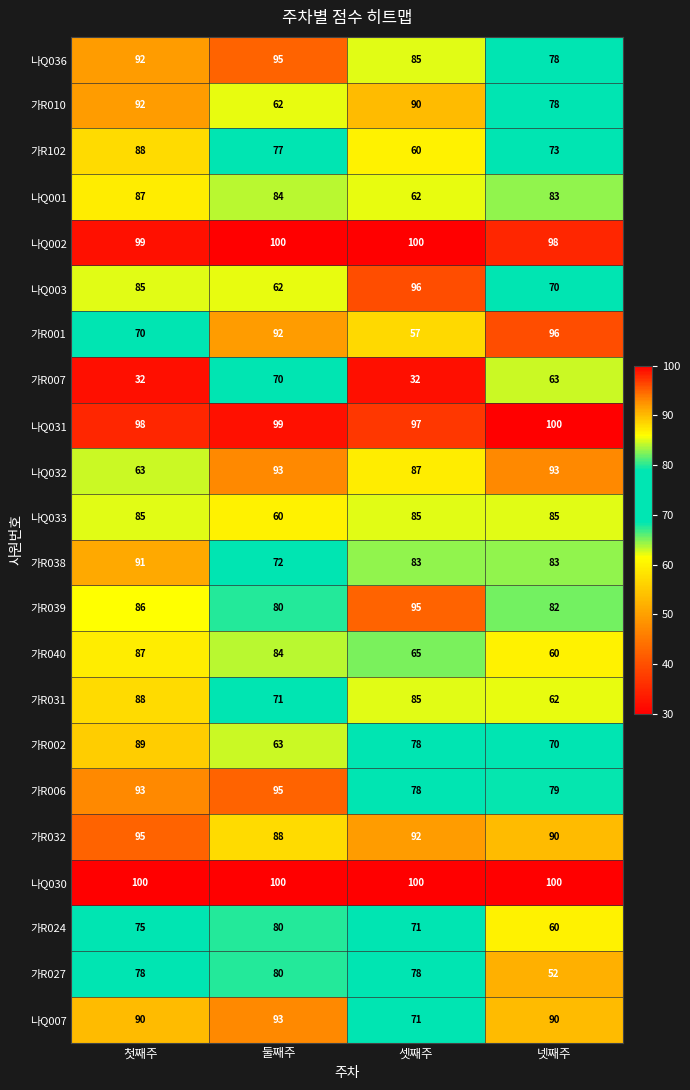

The value of 가R031 at 셋째주 is 45. True or false?

False